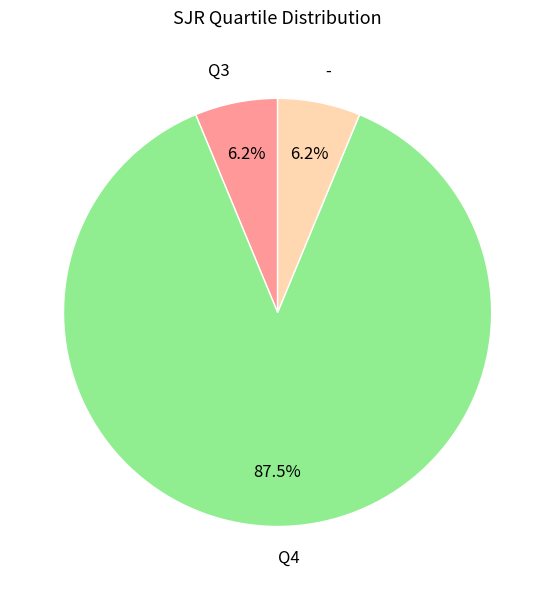

To the nearest percent, what portion does - represent?

6%